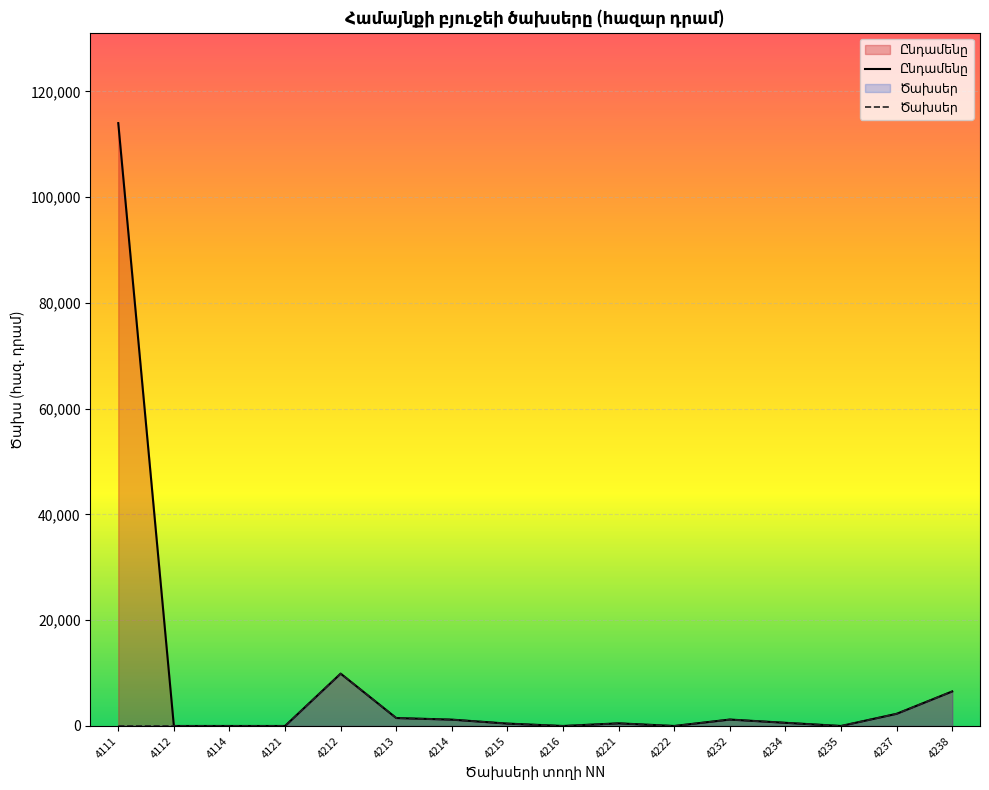

True or false: Ծախսեր has a value of 450 at 4215.

True